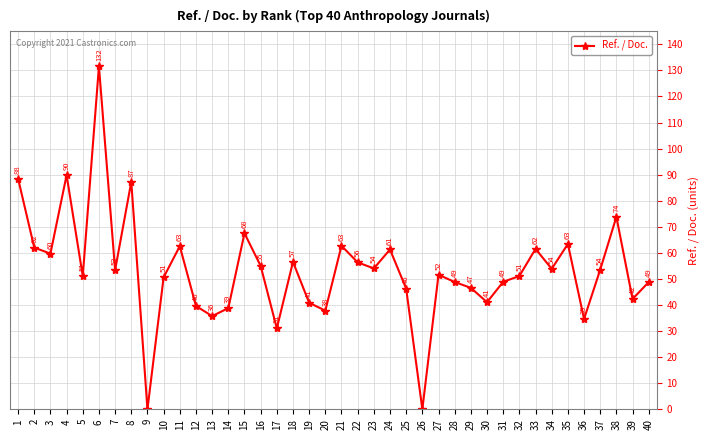

What is the change in value from 7 to 18?

+3.1